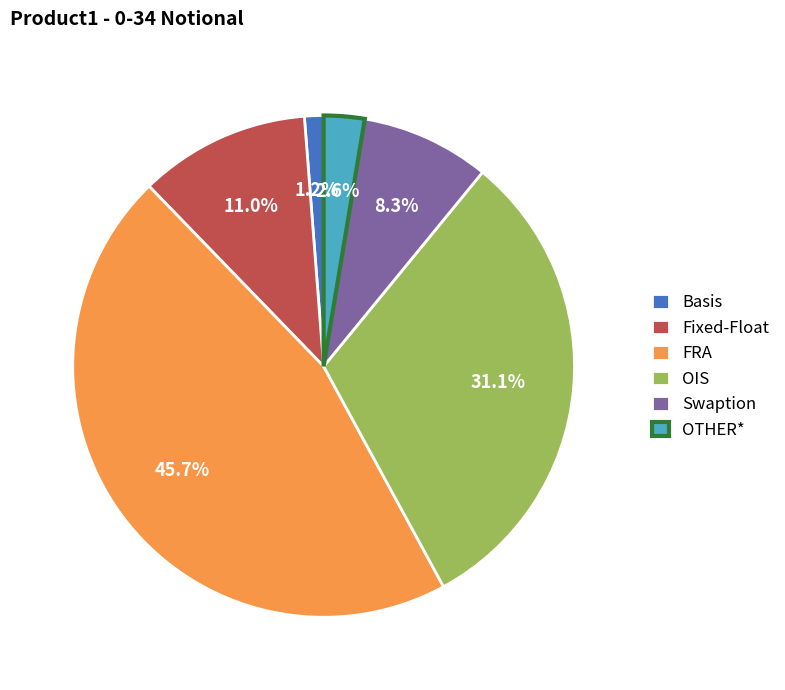

How many segments does this pie chart have?

6